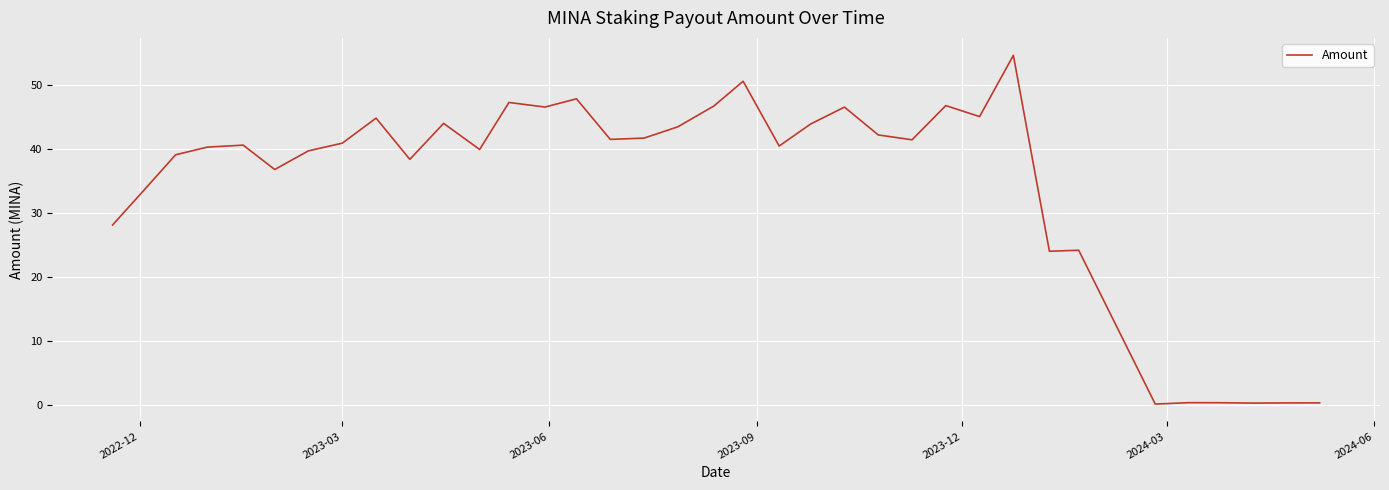

What is the difference between the maximum and minimum values?

54.5